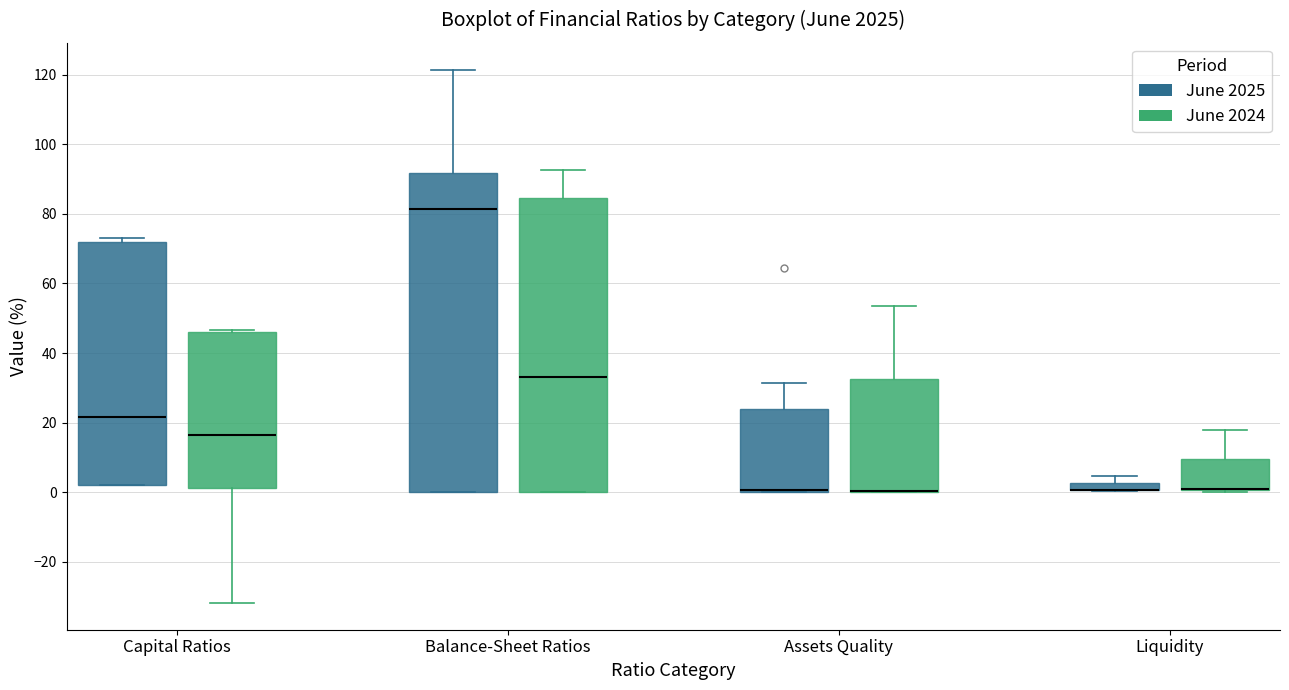

Which box is the tallest, from its lower edge to its upper edge?

Balance-Sheet Ratios (June 2025)